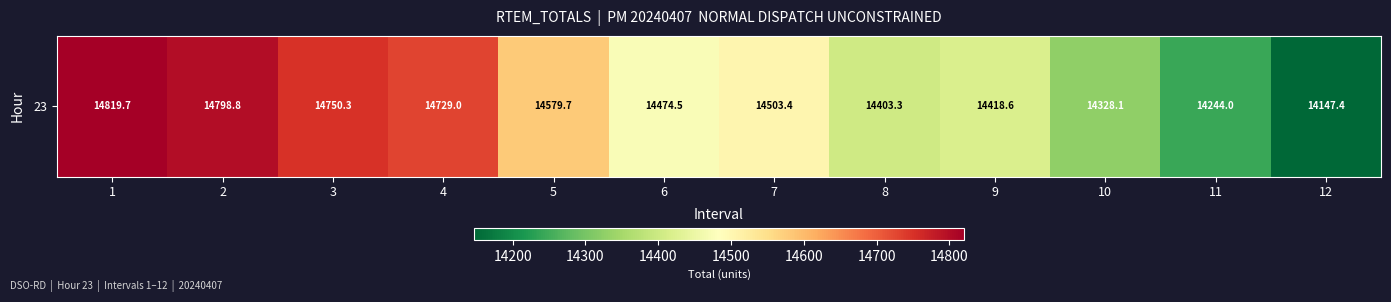

What is the change in value from 8 to 11?

-159.3